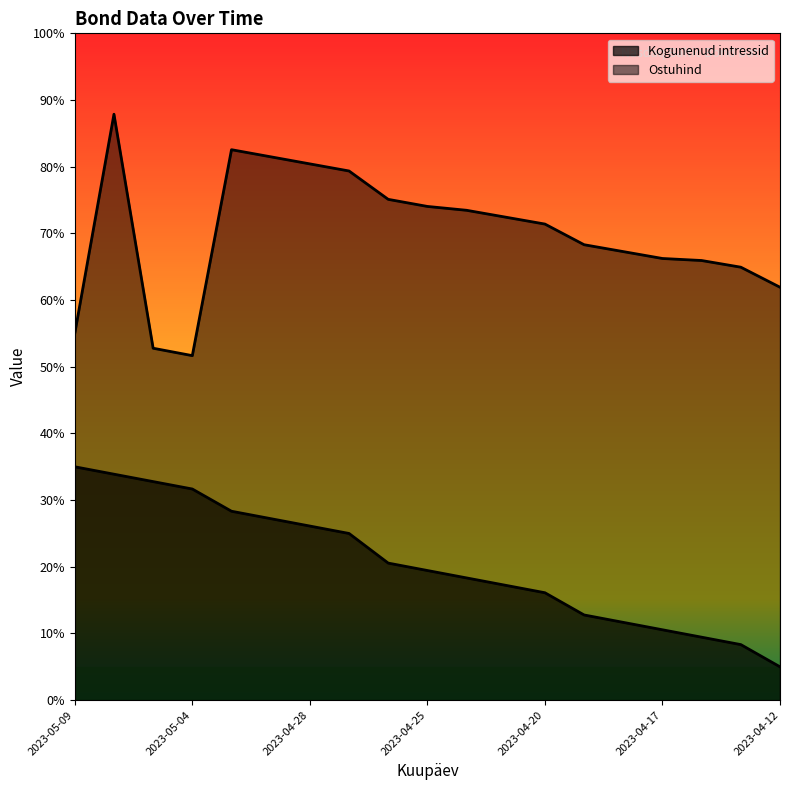

How many lines are shown in the chart?

2